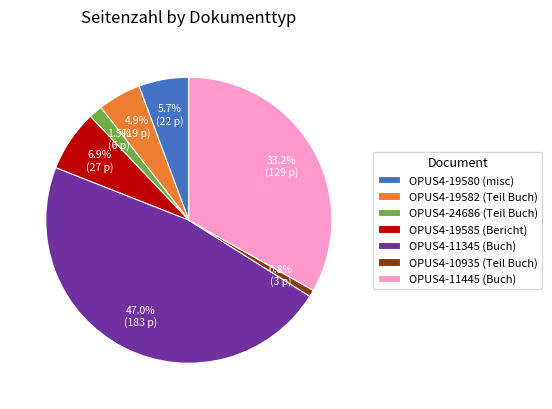

Is OPUS4-19585 (Bericht) the majority of the pie?

No